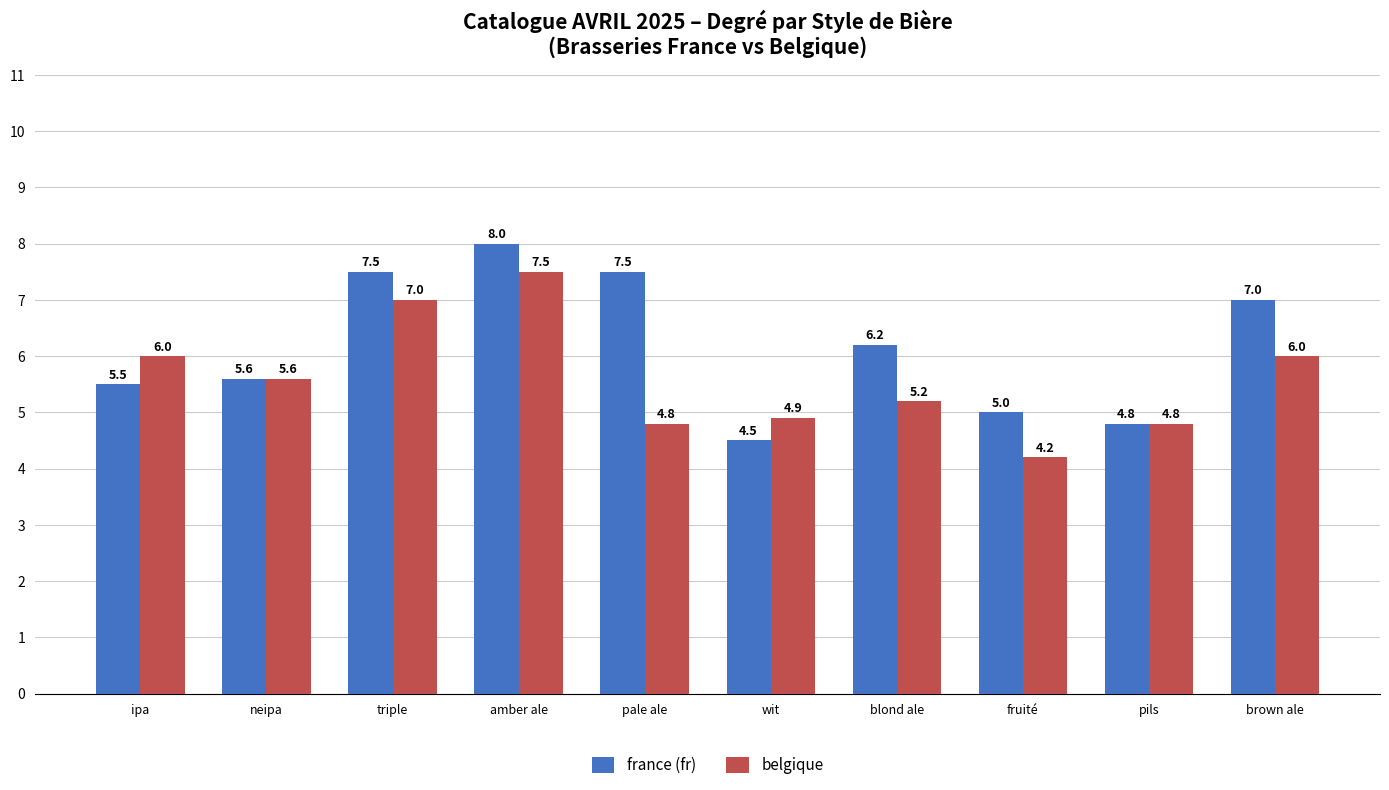

Which series has the largest total across all categories?

france (fr)